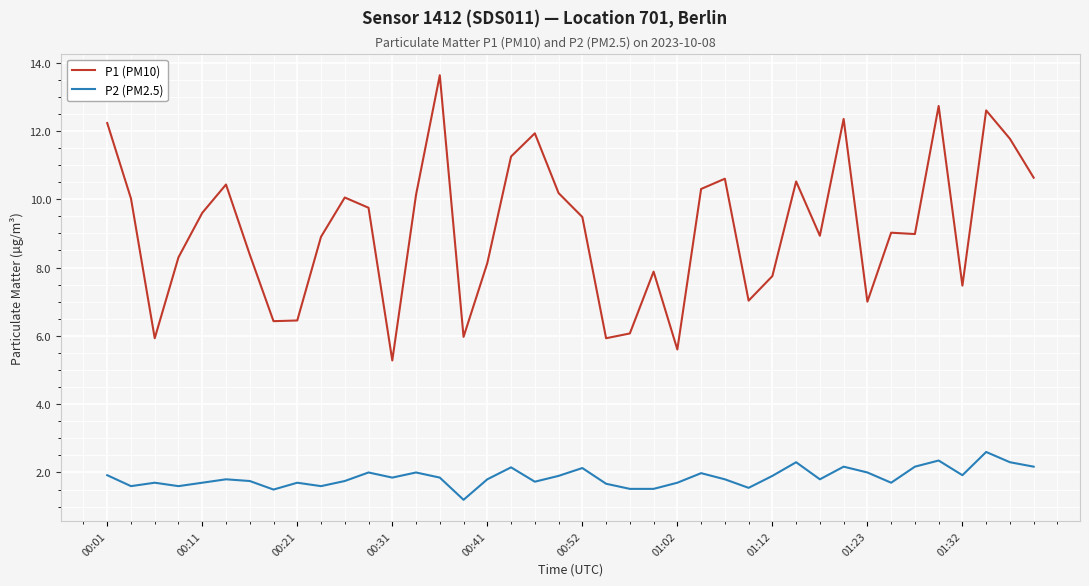

Which series has the widest spread of values?

P1 (PM10)